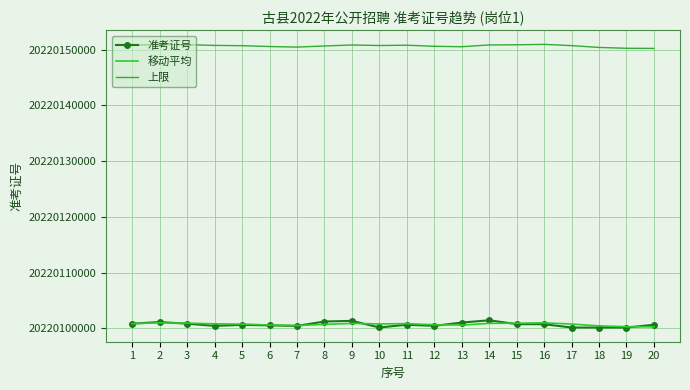

How many categories are shown in the chart?

20